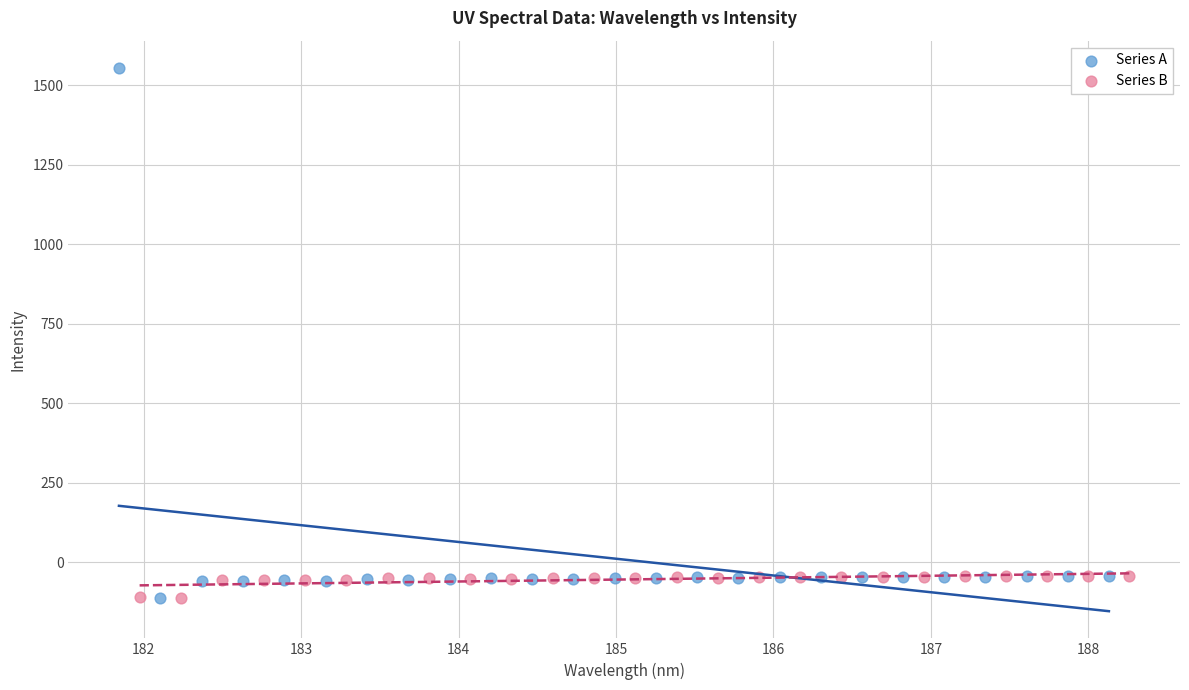

Which series has the widest spread of Y values?

Series A